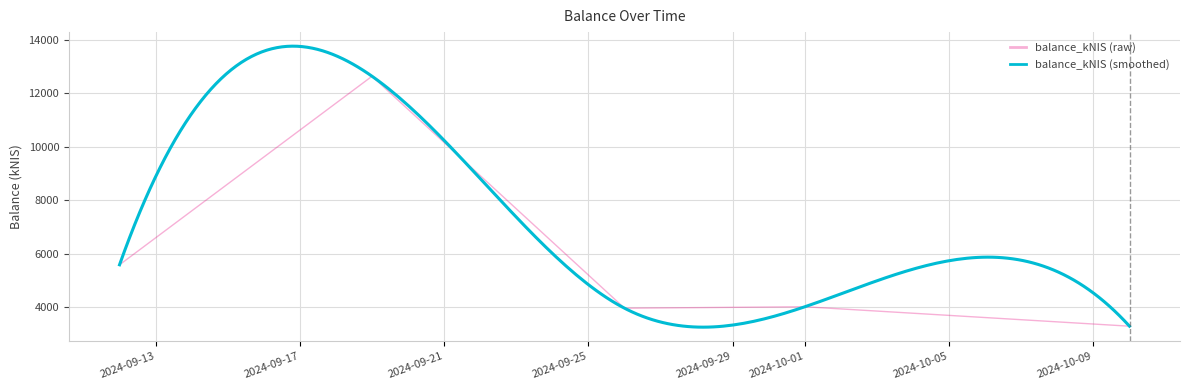

What is the minimum value shown in the chart?

3289.9